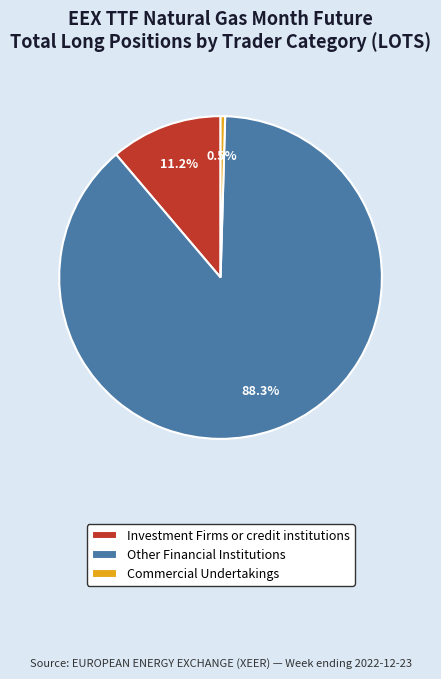

Is there a majority slice in this chart?

Yes